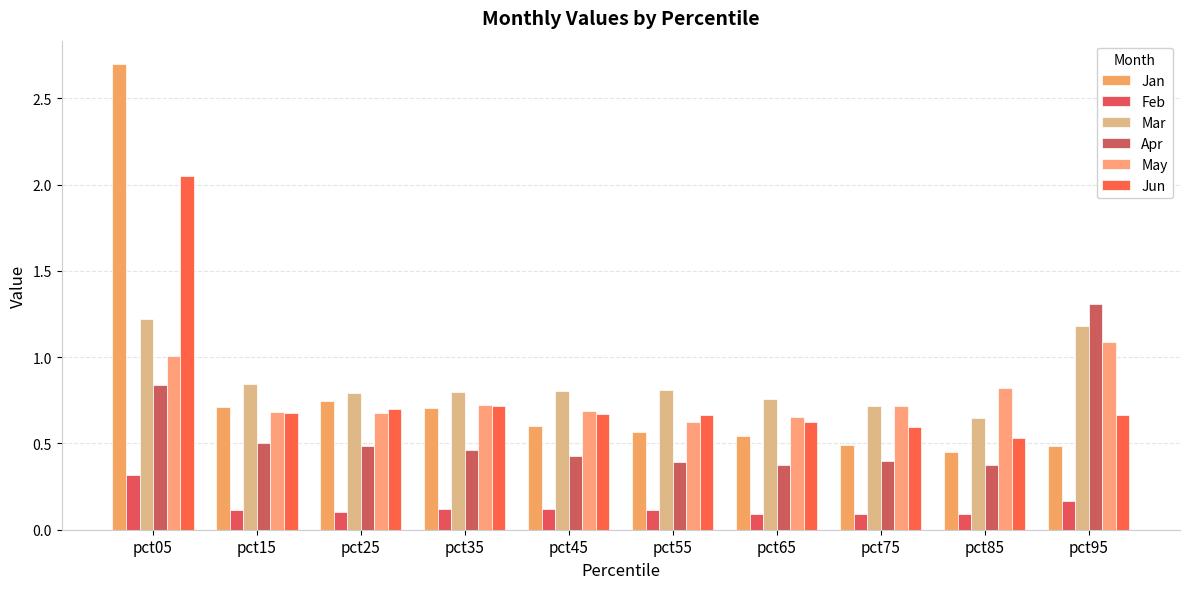

What is the minimum value shown in the chart?

0.1